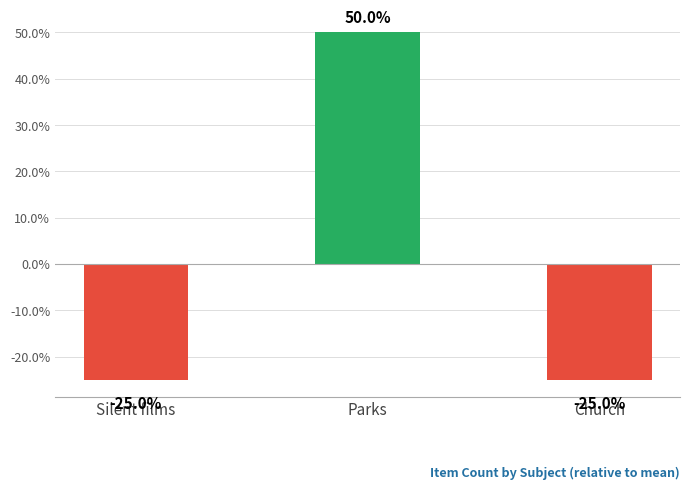

At which label is the value closest to 0?

Silent films